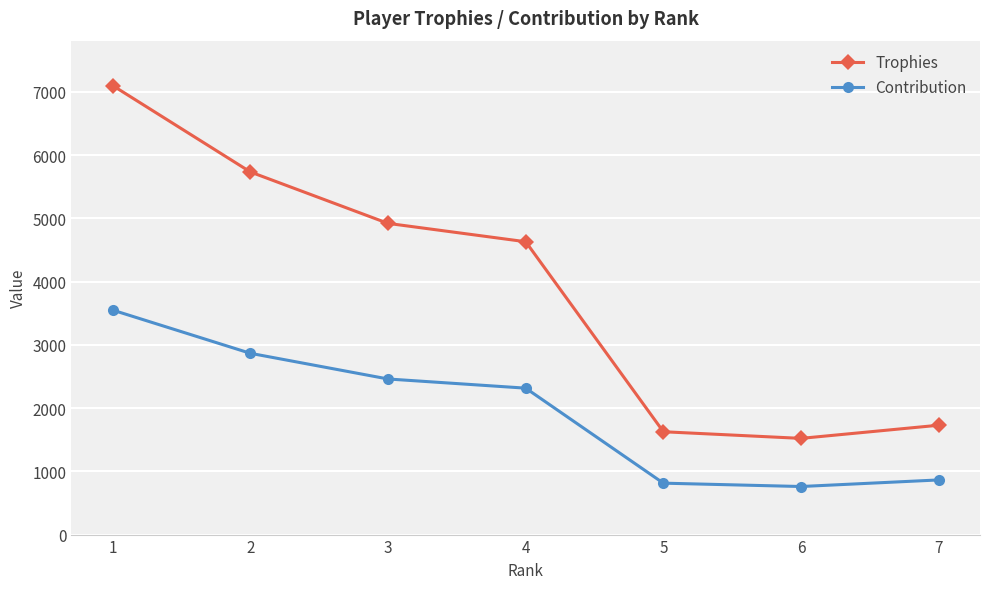

True or false: Contribution and Trophies cross at least once.

False